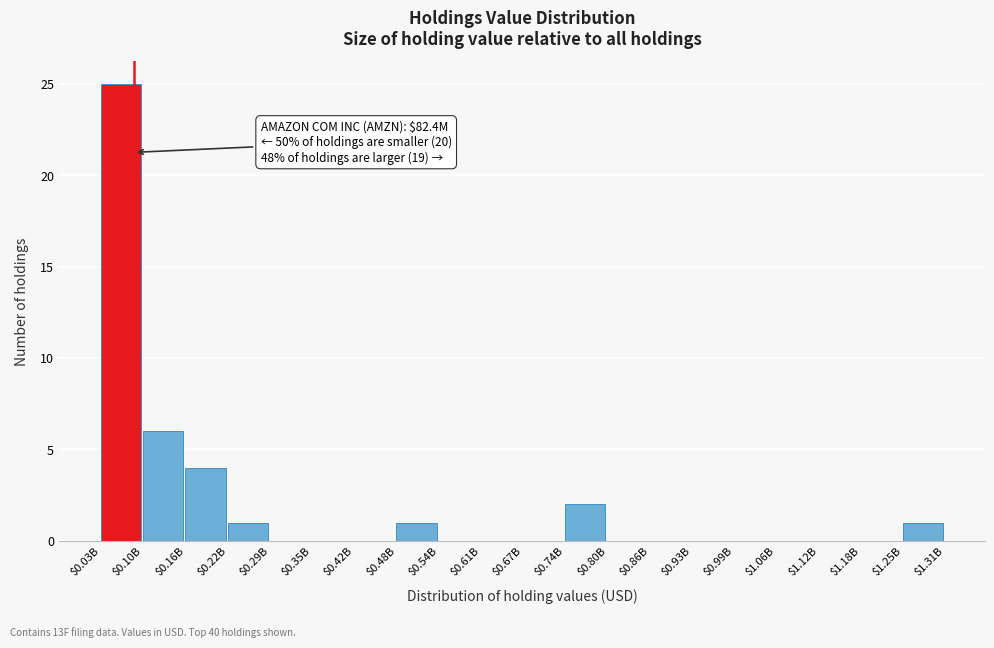

The value at $1.06B is 0. True or false?

True